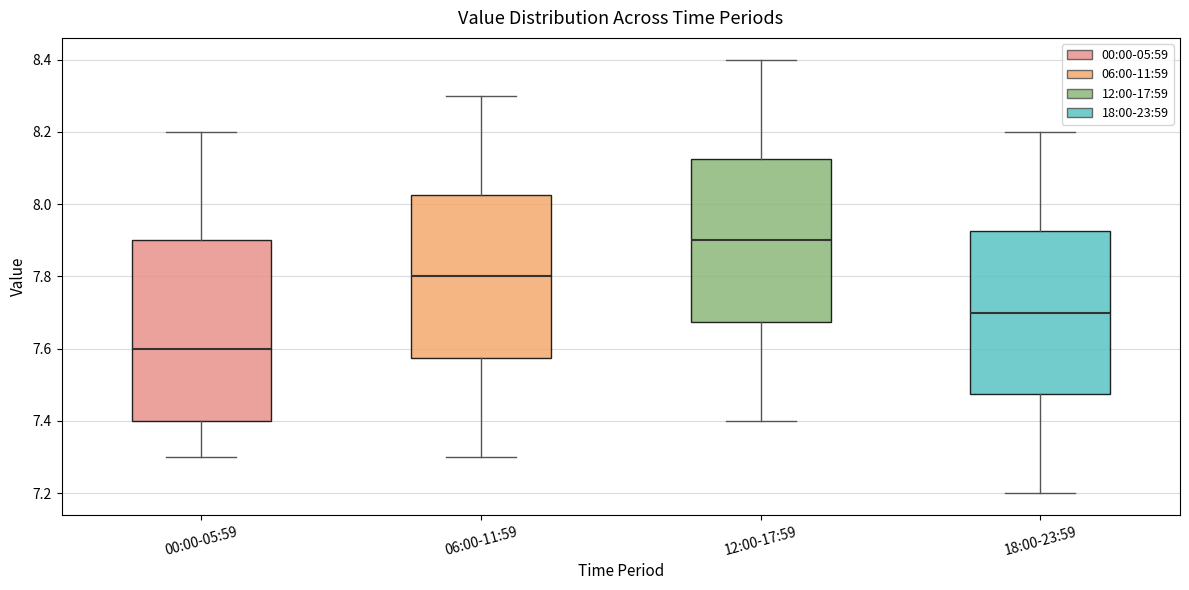

Reading left to right, read every box against the y-axis: the position of its median line, the range the box covers, and the ends of its whiskers. The values are not printed on the chart, so give them approximately, as read against the axis.

00:00-05:59: median 7.60, box 7.40 to 7.90, whiskers 7.30 to 8.20
06:00-11:59: median 7.80, box 7.58 to 8.02, whiskers 7.30 to 8.30
12:00-17:59: median 7.90, box 7.68 to 8.12, whiskers 7.40 to 8.40
18:00-23:59: median 7.70, box 7.48 to 7.92, whiskers 7.20 to 8.20